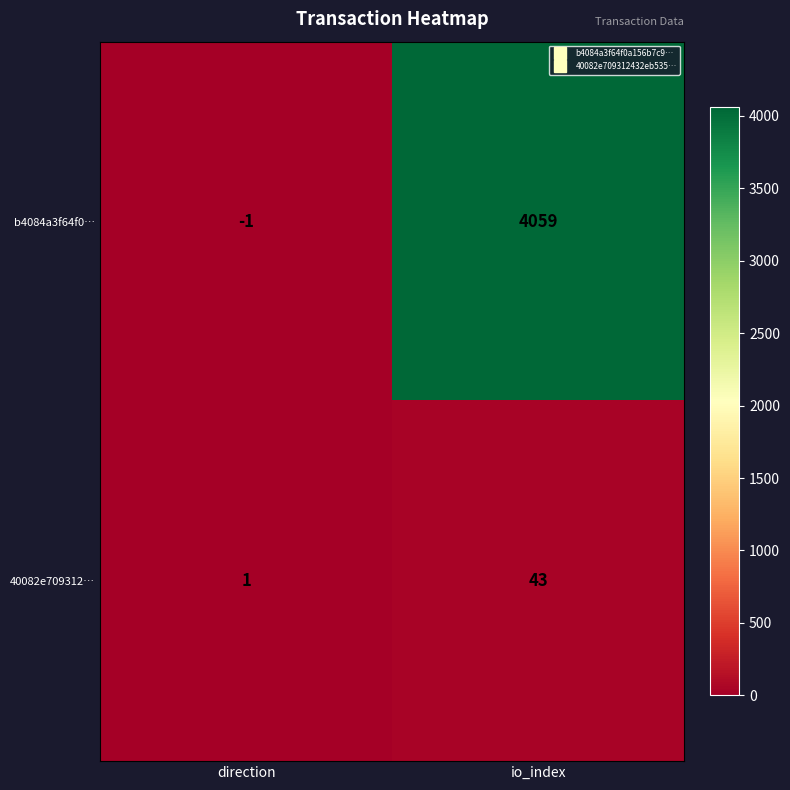

List the series in order of their peak value, highest first.

b4084a3f64f0…, 40082e709312…